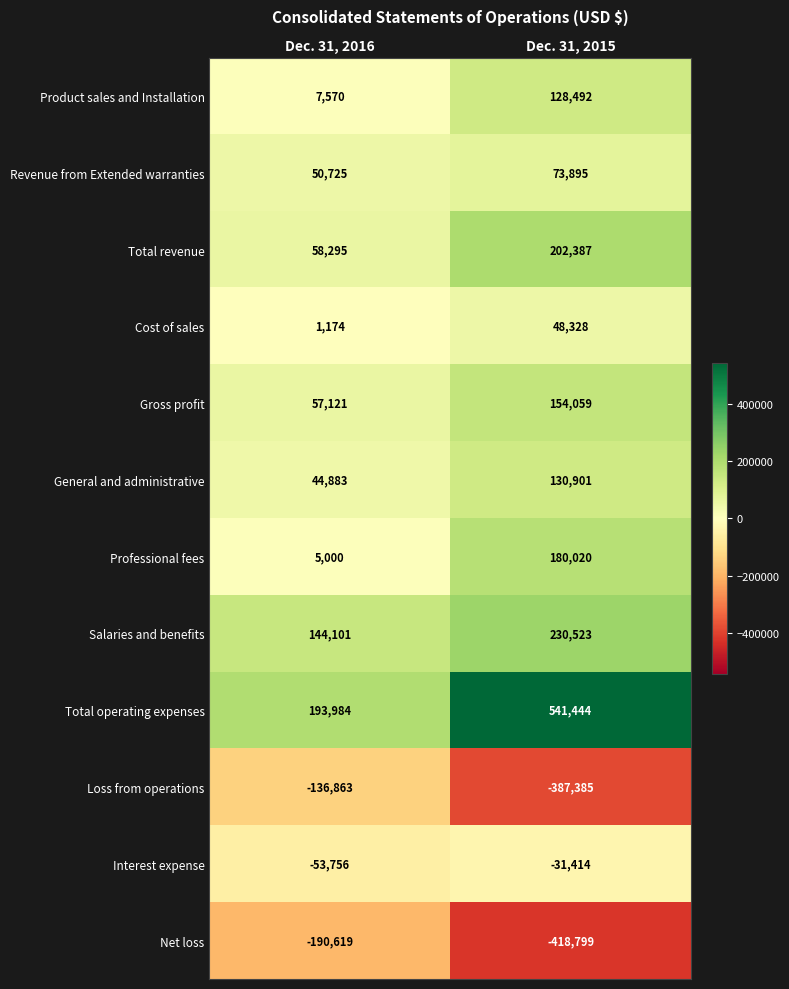

What is the difference between the maximum and minimum values in the Interest expense series?

22342